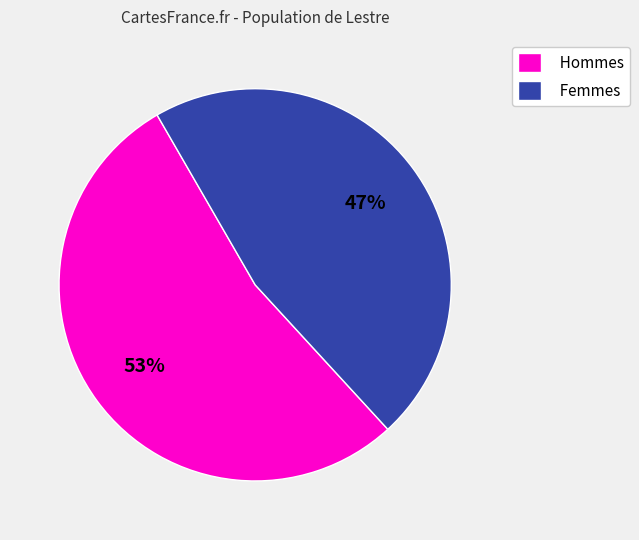

Is there a majority slice in this chart?

Yes